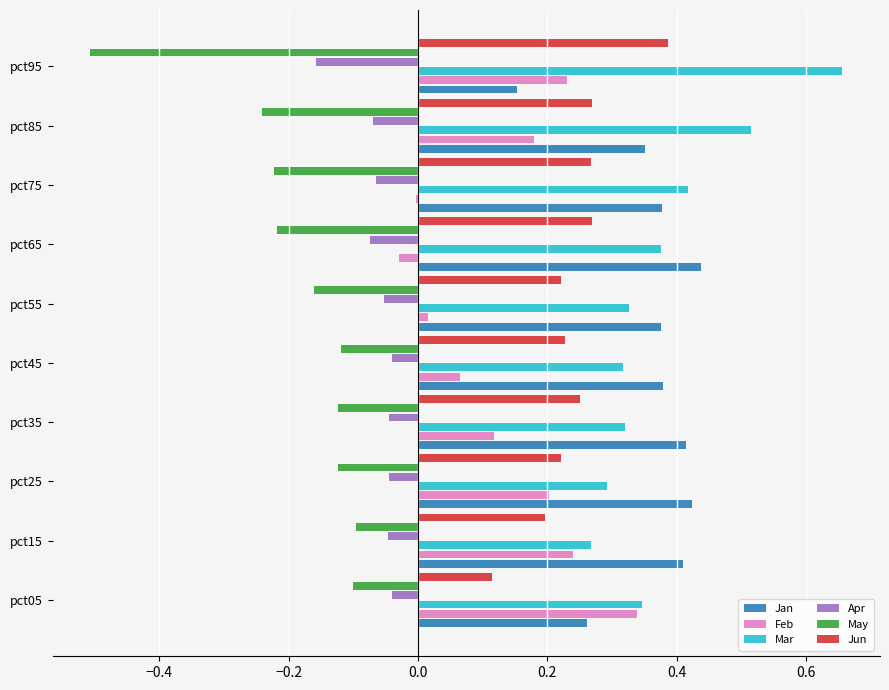

True or false: Mar has a value of 0.3 at pct45.

True